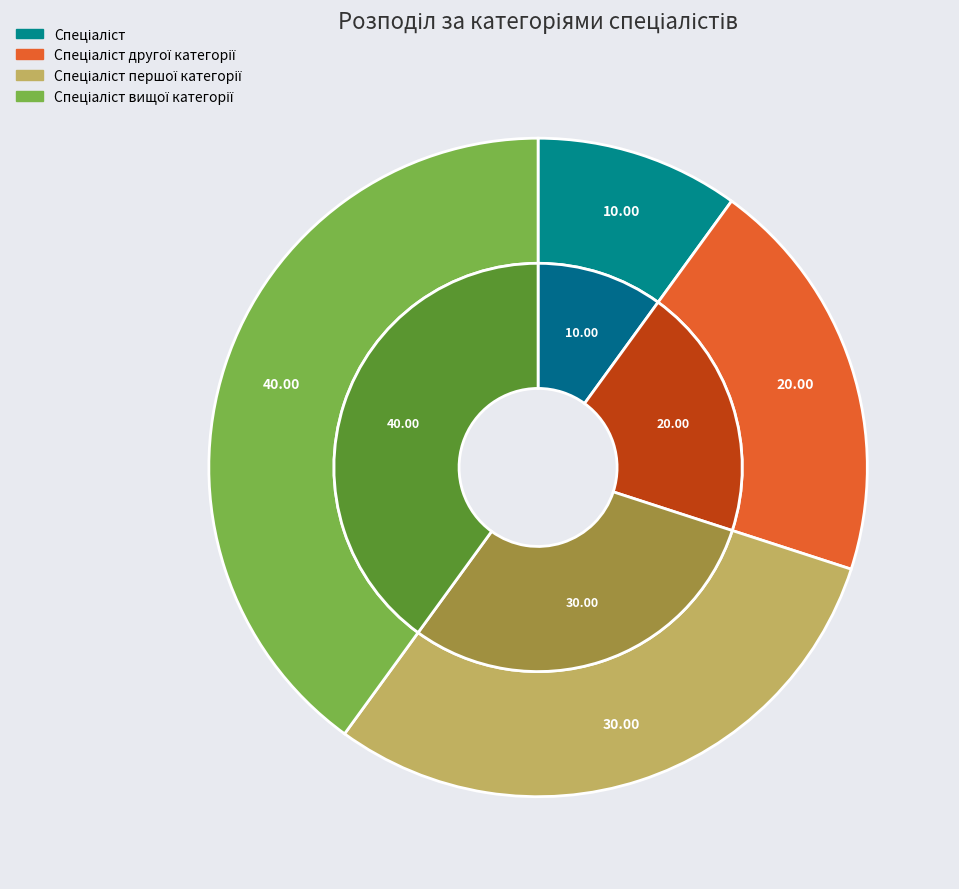

What is the largest slice in the pie chart?

Спеціаліст вищої категорії